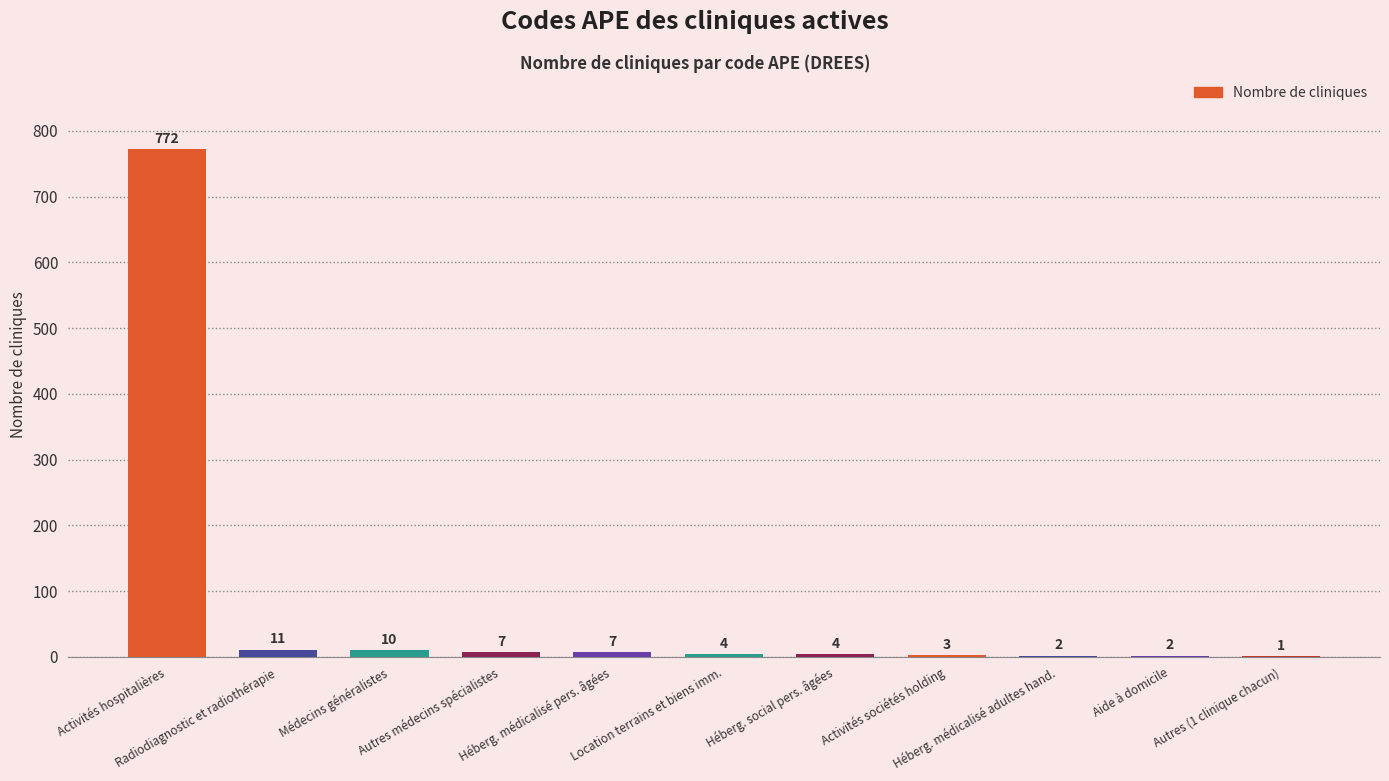

What is the change in value from Médecins généralistes to Location terrains et biens imm.?

-6